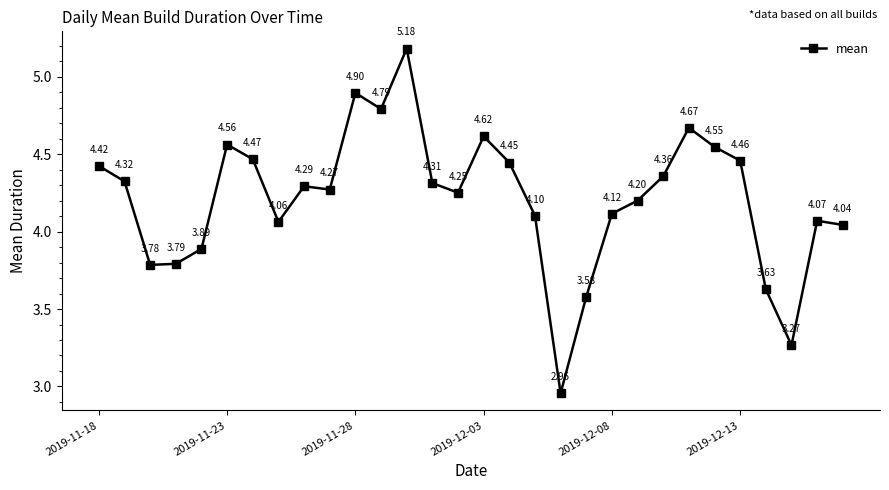

What is the difference between the maximum and second lowest values?

1.9